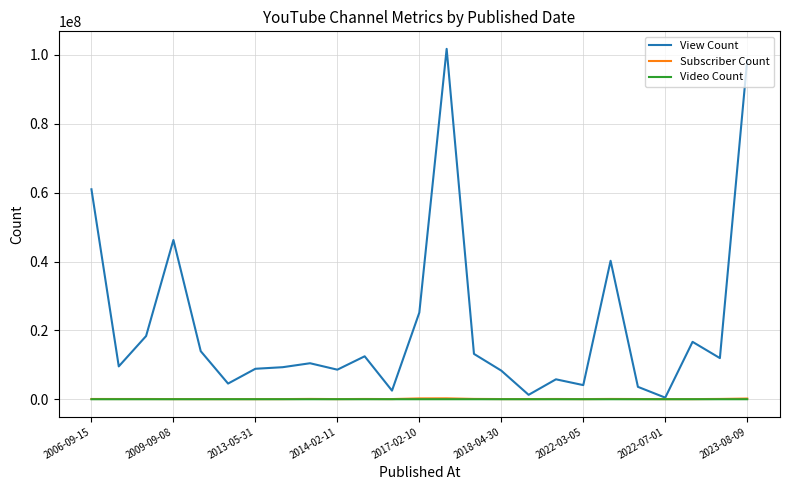

What is the average value of the Video Count series?

490